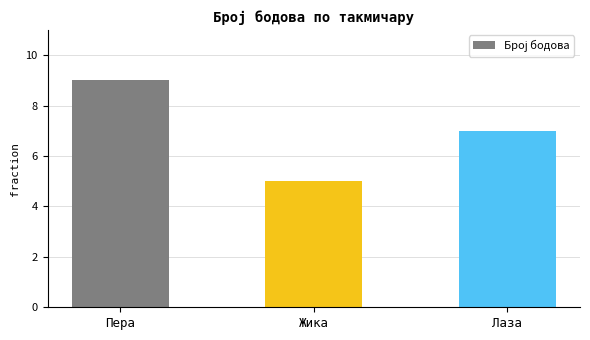

What position from the right is Пера?

3